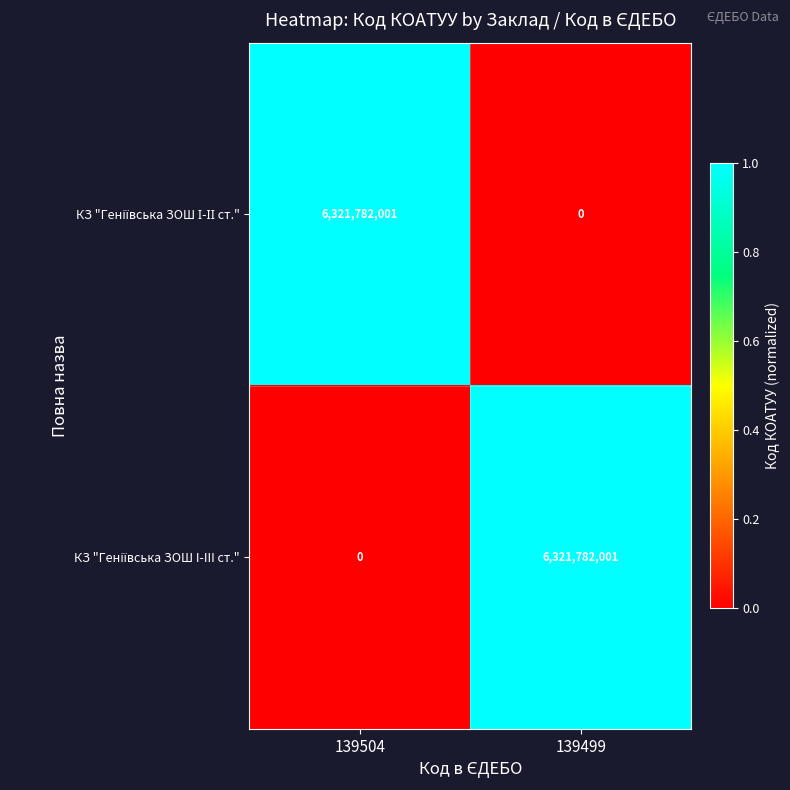

What is the total value across all series at 139499?

6321782001